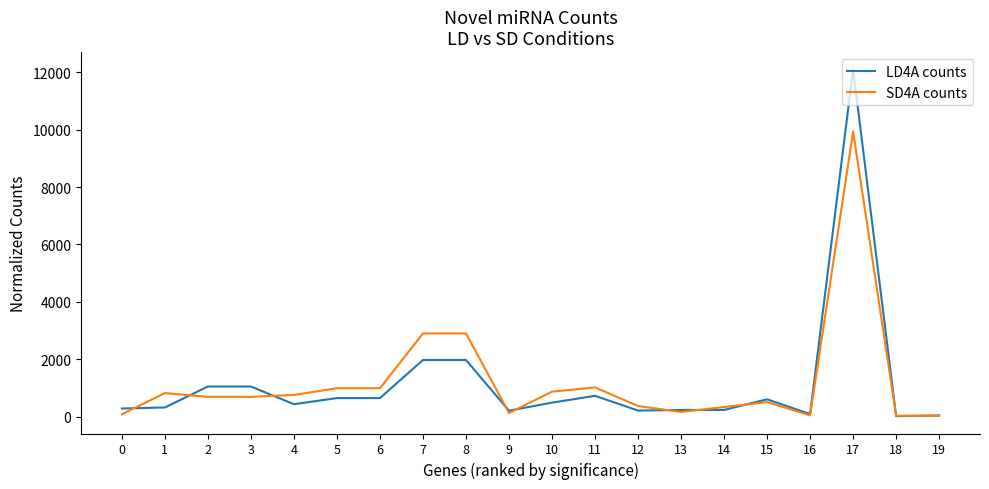

True or false: LD4A counts and SD4A counts intersect in this chart.

True